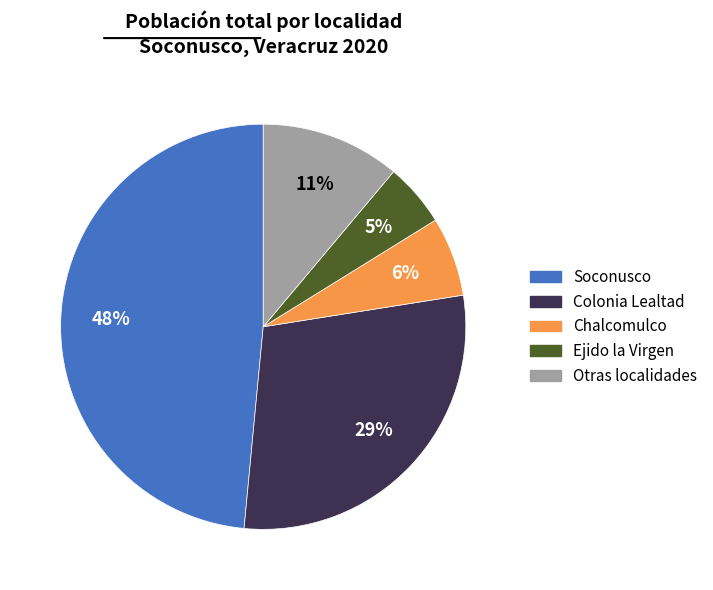

To the nearest percent, what is the difference between the largest and smallest slice percentages?

43%